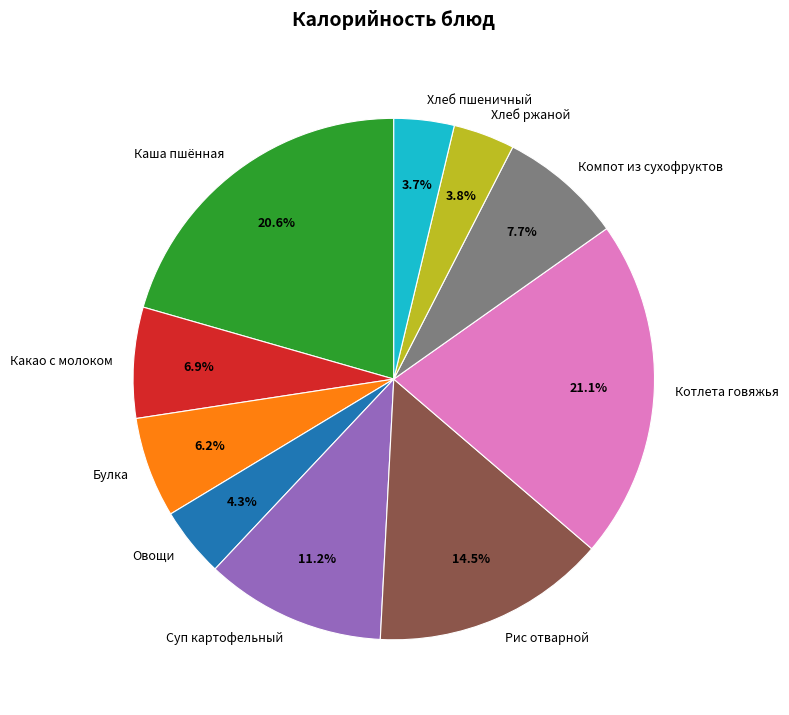

Does any single category account for the majority?

No